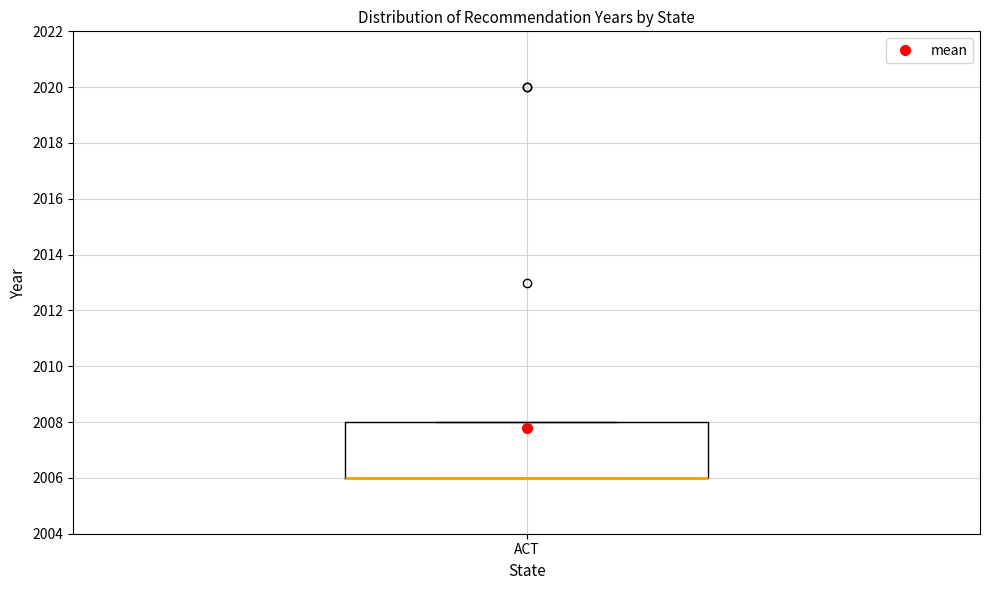

Transcribe this box plot: give where the median line is, the range the box spans, and where the two whiskers end, as read against the y-axis. The values are not printed on the chart, so give them approximately, as read against the axis.

median 2006 (drawn on the box's lower edge), box 2006 to 2008, whiskers 2006 to 2008